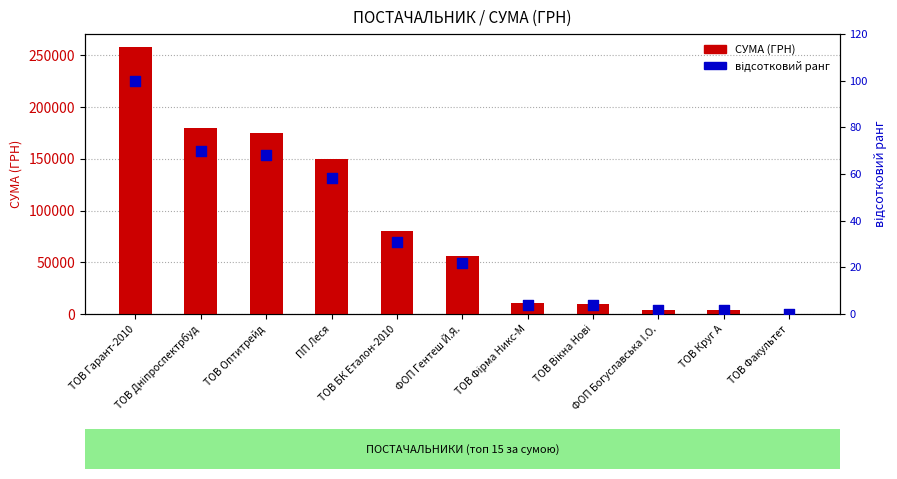

At how many categories does at least one series exceed 251234?

1